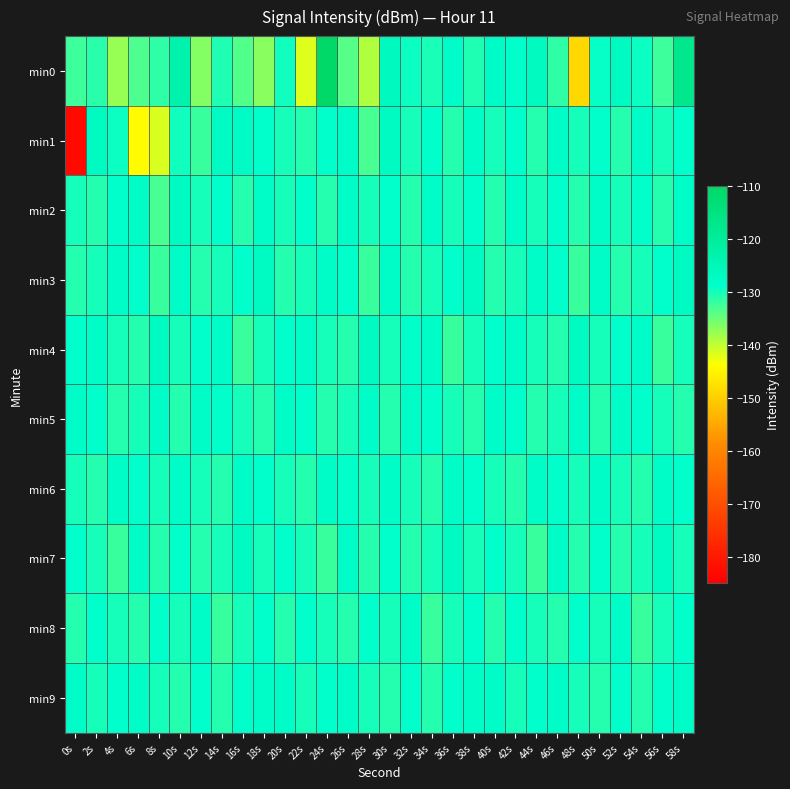

Reading right to left, what are all the values shown in this chart?

min0: 58s=-117.6	56s=-132.5	54s=-129.5	52s=-127.1	50s=-129.2	48s=-148.8	46s=-131.6	44s=-126.5	42s=-129.0	40s=-127.7	38s=-130.6	36s=-128.2	34s=-130.4	32s=-129.5	30s=-126.2	28s=-139.2	26s=-133.9	24s=-110.6	22s=-141.7	20s=-129.7	18s=-136.8	16s=-133.7	14s=-130.6	12s=-136.4	10s=-123.0	8s=-131.4	6s=-133.3	4s=-137.8	2s=-131.2	0s=-132.3
min1: 58s=-129.0	56s=-130.0	54s=-128.0	52s=-131.0	50s=-129.0	48s=-130.0	46s=-128.0	44s=-131.0	42s=-129.0	40s=-130.0	38s=-128.0	36s=-131.0	34s=-129.0	32s=-130.0	30s=-127.0	28s=-133.0	26s=-128.0	24s=-129.0	22s=-131.0	20s=-130.0	18s=-128.8	16s=-127.5	14s=-127.5	12s=-132.1	10s=-129.7	8s=-141.4	6s=-144.1	4s=-129.4	2s=-127.1	0s=-183.1
min2: 58s=-128.0	56s=-131.0	54s=-129.0	52s=-130.0	50s=-128.0	48s=-131.0	46s=-129.0	44s=-130.0	42s=-128.0	40s=-131.0	38s=-129.0	36s=-130.0	34s=-128.0	32s=-131.0	30s=-129.0	28s=-130.0	26s=-128.0	24s=-131.0	22s=-129.0	20s=-130.0	18s=-128.0	16s=-131.0	14s=-129.0	12s=-130.0	10s=-127.0	8s=-133.0	6s=-128.0	4s=-129.0	2s=-131.0	0s=-130.0
min3: 58s=-127.0	56s=-129.0	54s=-130.0	52s=-131.0	50s=-128.0	48s=-132.0	46s=-129.0	44s=-128.0	42s=-130.0	40s=-131.0	38s=-127.0	36s=-129.0	34s=-130.0	32s=-131.0	30s=-128.0	28s=-132.0	26s=-129.0	24s=-128.0	22s=-130.0	20s=-131.0	18s=-127.0	16s=-129.0	14s=-130.0	12s=-131.0	10s=-128.0	8s=-132.0	6s=-129.0	4s=-128.0	2s=-130.0	0s=-131.0
min4: 58s=-130.0	56s=-132.0	54s=-128.0	52s=-129.0	50s=-130.0	48s=-127.0	46s=-131.0	44s=-130.0	42s=-128.0	40s=-129.0	38s=-130.0	36s=-132.0	34s=-128.0	32s=-129.0	30s=-130.0	28s=-127.0	26s=-131.0	24s=-130.0	22s=-128.0	20s=-129.0	18s=-130.0	16s=-132.0	14s=-128.0	12s=-129.0	10s=-130.0	8s=-127.0	6s=-131.0	4s=-130.0	2s=-128.0	0s=-129.0
min5: 58s=-131.0	56s=-130.0	54s=-129.0	52s=-128.0	50s=-131.0	48s=-128.0	46s=-130.0	44s=-131.0	42s=-129.0	40s=-128.0	38s=-131.0	36s=-130.0	34s=-129.0	32s=-128.0	30s=-131.0	28s=-128.0	26s=-130.0	24s=-131.0	22s=-129.0	20s=-128.0	18s=-131.0	16s=-130.0	14s=-129.0	12s=-128.0	10s=-131.0	8s=-128.0	6s=-130.0	4s=-131.0	2s=-129.0	0s=-128.0
min6: 58s=-129.0	56s=-128.0	54s=-131.0	52s=-130.0	50s=-128.0	48s=-130.0	46s=-129.0	44s=-128.0	42s=-131.0	40s=-130.0	38s=-129.0	36s=-128.0	34s=-131.0	32s=-130.0	30s=-128.0	28s=-130.0	26s=-129.0	24s=-128.0	22s=-131.0	20s=-130.0	18s=-129.0	16s=-128.0	14s=-131.0	12s=-130.0	10s=-128.0	8s=-130.0	6s=-129.0	4s=-128.0	2s=-131.0	0s=-130.0
min7: 58s=-130.0	56s=-127.0	54s=-130.0	52s=-131.0	50s=-129.0	48s=-131.0	46s=-128.0	44s=-132.0	42s=-130.0	40s=-129.0	38s=-130.0	36s=-127.0	34s=-130.0	32s=-131.0	30s=-129.0	28s=-131.0	26s=-128.0	24s=-132.0	22s=-130.0	20s=-129.0	18s=-130.0	16s=-127.0	14s=-130.0	12s=-131.0	10s=-129.0	8s=-131.0	6s=-128.0	4s=-132.0	2s=-130.0	0s=-129.0
min8: 58s=-129.0	56s=-130.0	54s=-132.0	52s=-128.0	50s=-130.0	48s=-129.0	46s=-131.0	44s=-130.0	42s=-129.0	40s=-131.0	38s=-129.0	36s=-130.0	34s=-132.0	32s=-128.0	30s=-130.0	28s=-129.0	26s=-131.0	24s=-130.0	22s=-129.0	20s=-131.0	18s=-129.0	16s=-130.0	14s=-132.0	12s=-128.0	10s=-130.0	8s=-129.0	6s=-131.0	4s=-130.0	2s=-129.0	0s=-131.0
min9: 58s=-128.0	56s=-129.0	54s=-131.0	52s=-129.0	50s=-131.0	48s=-130.0	46s=-128.0	44s=-129.0	42s=-130.0	40s=-128.0	38s=-128.0	36s=-129.0	34s=-131.0	32s=-129.0	30s=-131.0	28s=-130.0	26s=-128.0	24s=-129.0	22s=-130.0	20s=-128.0	18s=-128.0	16s=-129.0	14s=-131.0	12s=-129.0	10s=-131.0	8s=-130.0	6s=-128.0	4s=-129.0	2s=-130.0	0s=-128.0